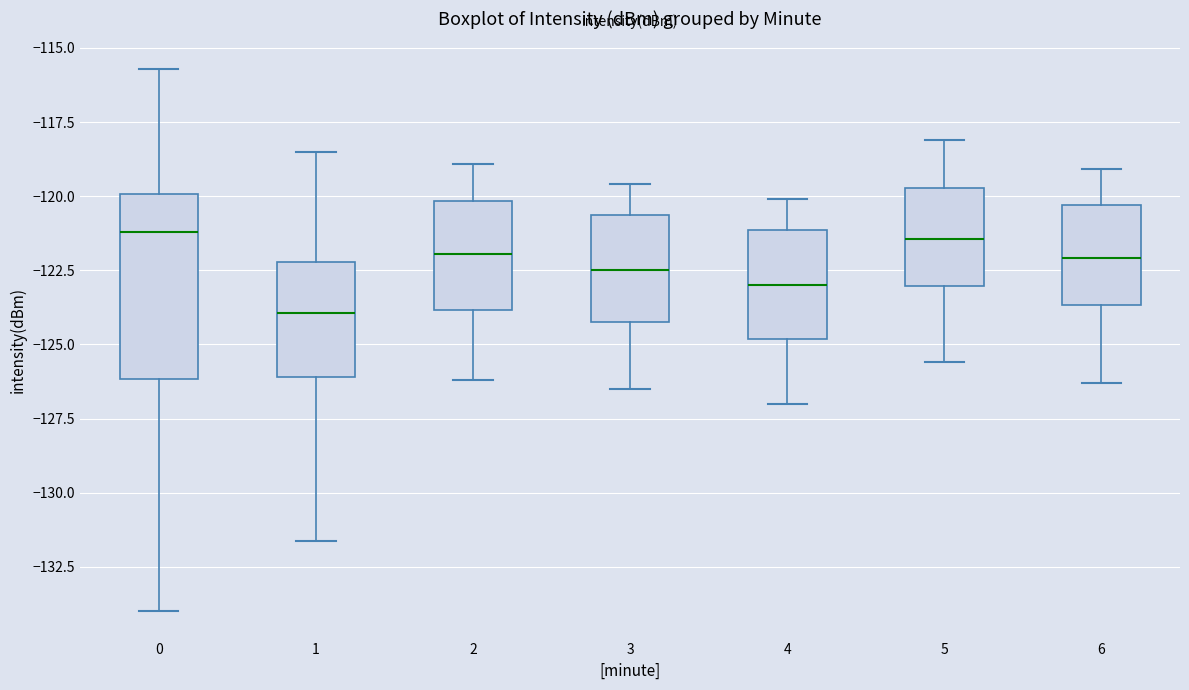

Where does the lower whisker of the box at x = 6 end on the y-axis? The values are not printed on the chart, so give them approximately, as read against the axis.

-126.5